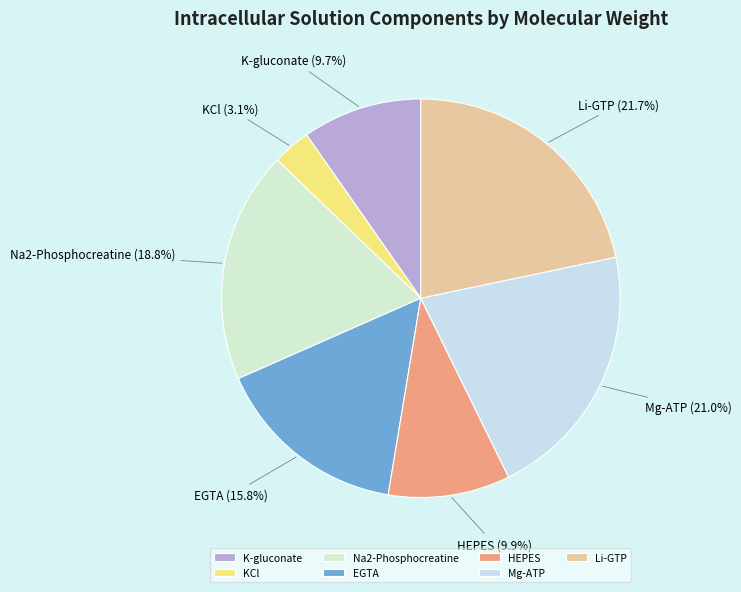

What percentage is the EGTA slice, to the nearest percent?

16%